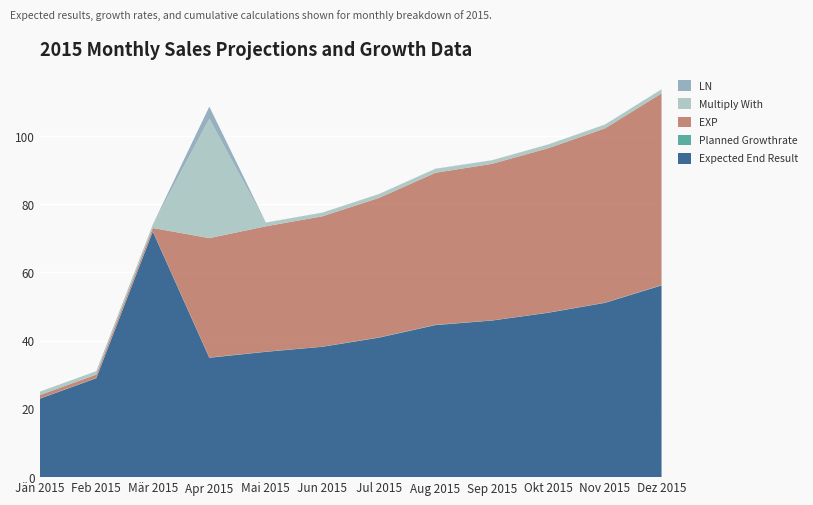

Reading left to right, extract all data points from this chart.

Expected End Result: Jän 2015=23.0	Feb 2015=29.0	Mär 2015=72.0	Apr 2015=35.0	Mai 2015=36.8	Jun 2015=38.2	Jul 2015=40.9	Aug 2015=44.6	Sep 2015=45.9	Okt 2015=48.2	Nov 2015=51.1	Dez 2015=56.2
Planned Growthrate: Jän 2015=0.1	Feb 2015=0.1	Mär 2015=0.1	Apr 2015=0.1	Mai 2015=0.1	Jun 2015=0.0	Jul 2015=0.1	Aug 2015=0.1	Sep 2015=0.0	Okt 2015=0.1	Nov 2015=0.1	Dez 2015=0.1
EXP: Jän 2015=1.0	Feb 2015=1.0	Mär 2015=1.0	Apr 2015=35.0	Mai 2015=36.8	Jun 2015=38.2	Jul 2015=40.9	Aug 2015=44.6	Sep 2015=45.9	Okt 2015=48.2	Nov 2015=51.1	Dez 2015=56.2
Multiply With: Jän 2015=1.0	Feb 2015=1.0	Mär 2015=1.0	Apr 2015=35.0	Mai 2015=1.1	Jun 2015=1.0	Jul 2015=1.1	Aug 2015=1.1	Sep 2015=1.0	Okt 2015=1.1	Nov 2015=1.1	Dez 2015=1.1
LN: Jän 2015=0.0	Feb 2015=0.0	Mär 2015=0.0	Apr 2015=3.6	Mai 2015=0.0	Jun 2015=0.0	Jul 2015=0.1	Aug 2015=0.1	Sep 2015=0.0	Okt 2015=0.0	Nov 2015=0.1	Dez 2015=0.1